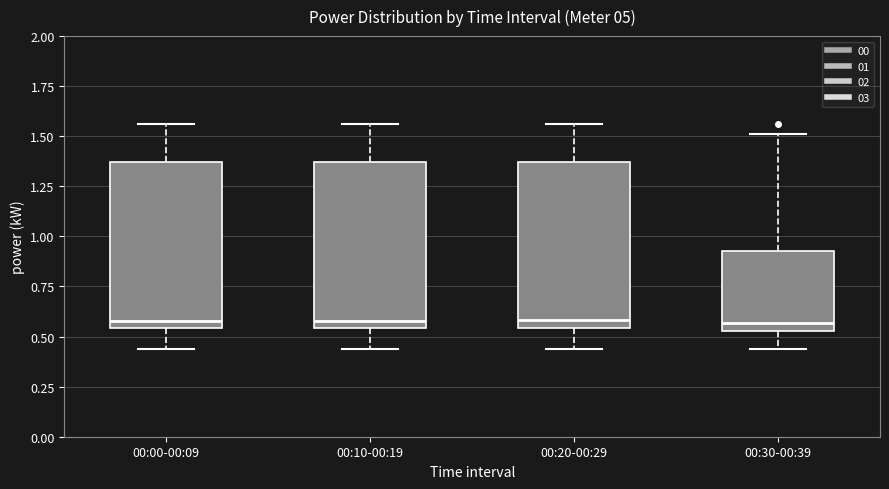

Reading left to right, transcribe this box plot: for each box, give where its median line is, the range the box spans, and where its two whiskers end, as read against the y-axis. The values are not printed on the chart, so give them approximately, as read against the axis.

00:00-00:09: median 0.60, box 0.55 to 1.35, whiskers 0.45 to 1.55
00:10-00:19: median 0.60, box 0.55 to 1.35, whiskers 0.45 to 1.55
00:20-00:29: median 0.60, box 0.55 to 1.35, whiskers 0.45 to 1.55
00:30-00:39: median 0.55 (just above the box's lower edge), box 0.55 to 0.95, whiskers 0.45 to 1.50